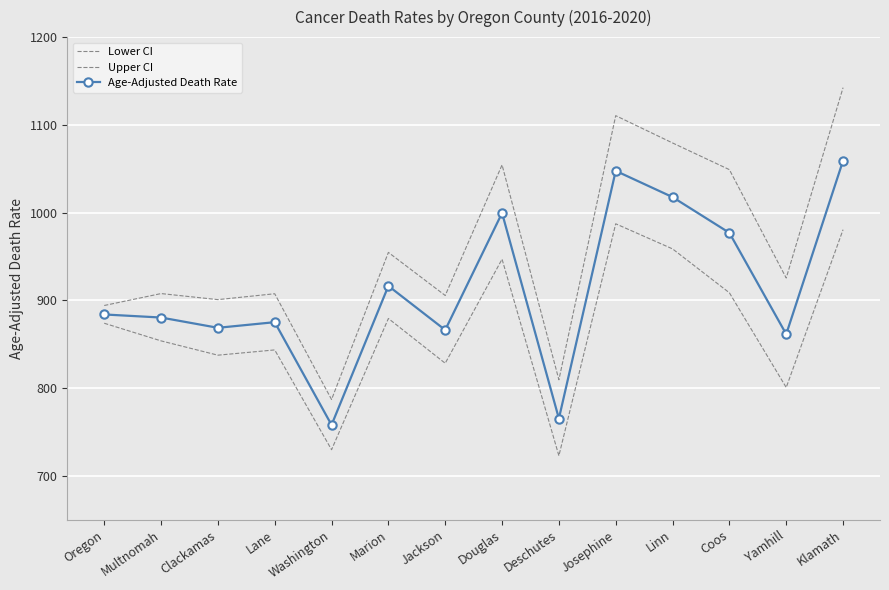

What is the minimum value shown in the chart?

723.0